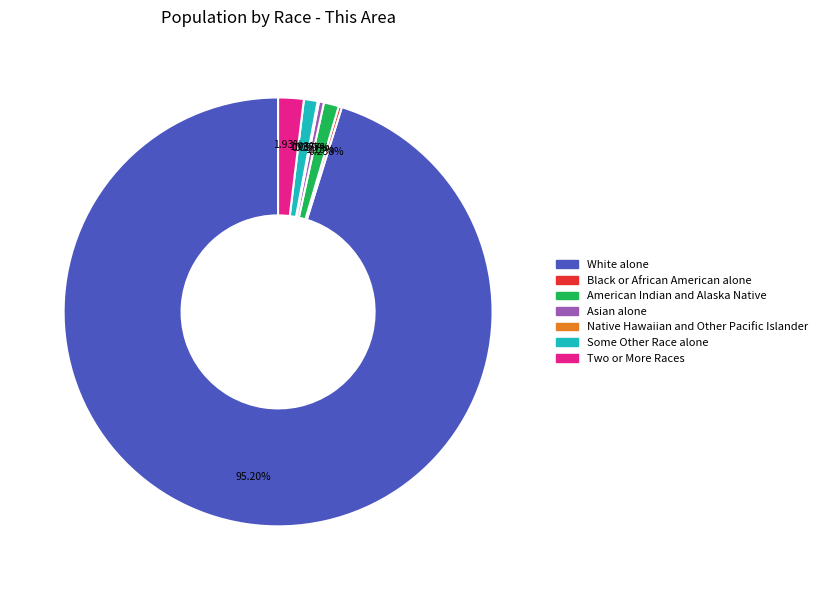

Which has a higher value, White alone or American Indian and Alaska Native?

White alone